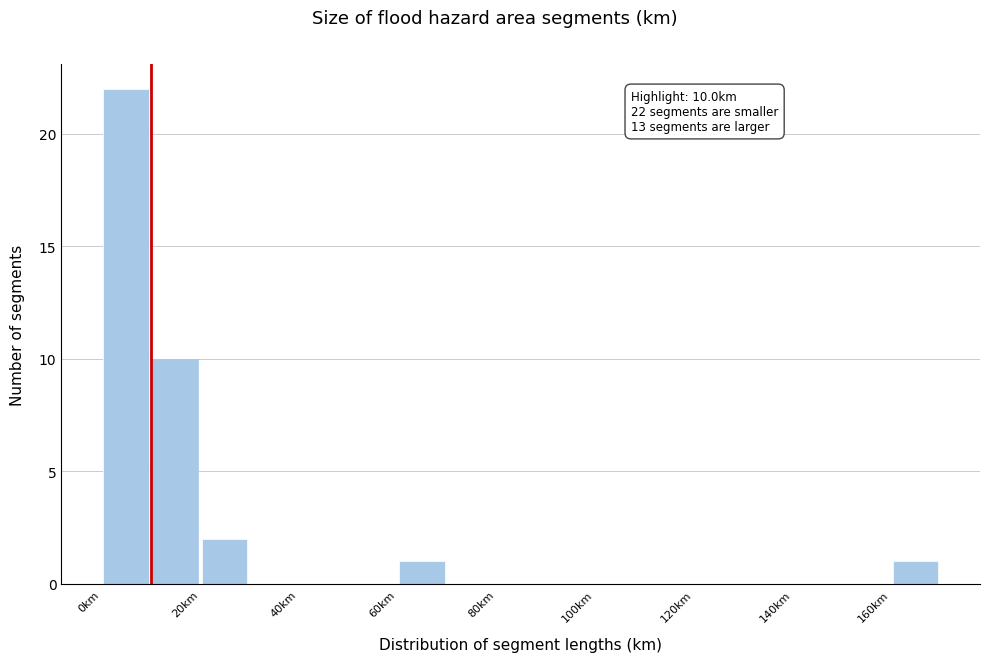

Which range on the x-axis has the tallest bar?

0 to 10